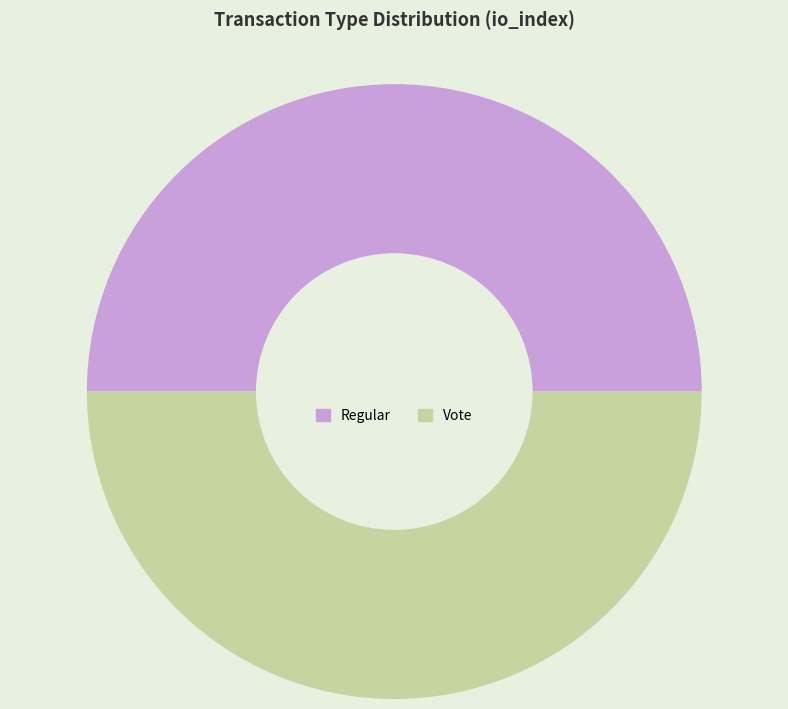

The Vote slice represents 50% of the pie. True or false?

True